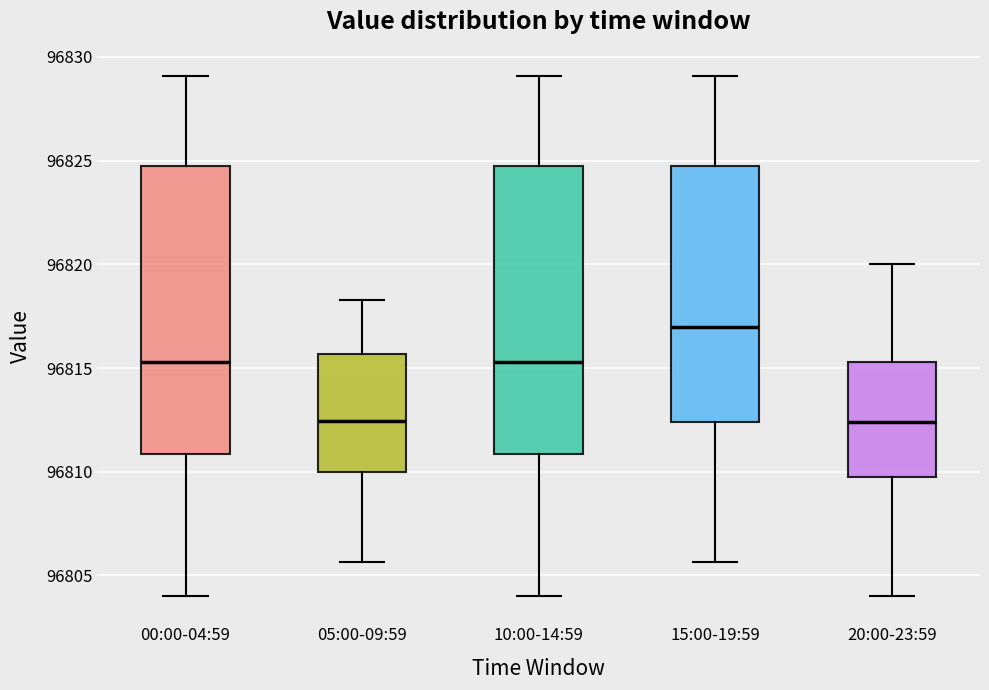

Which box's median line is the highest?

15:00-19:59